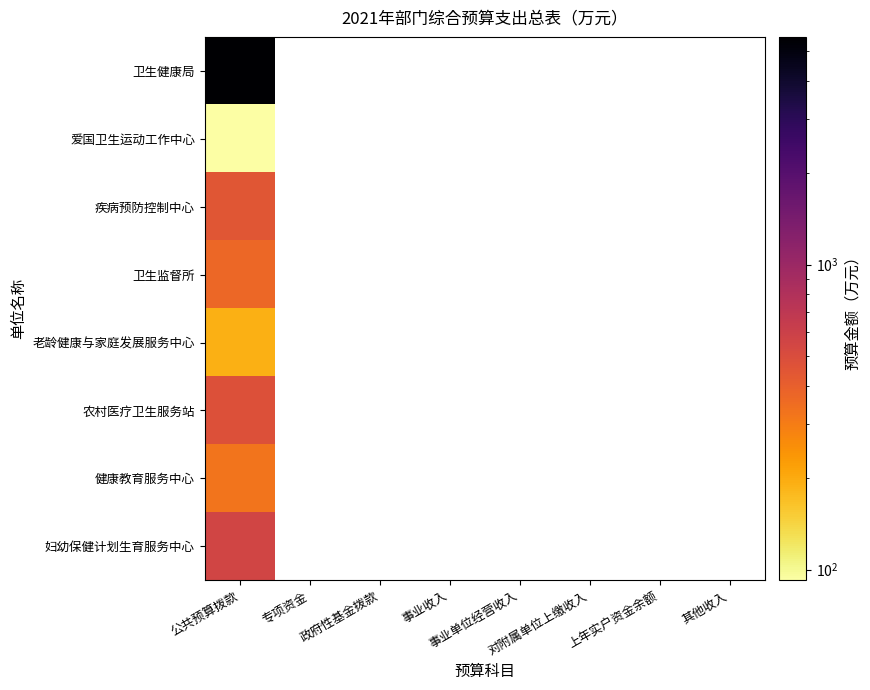

List the labels in order of 农村医疗卫生服务站 value, largest first.

公共预算拨款, 专项资金, 政府性基金拨款, 事业收入, 事业单位经营收入, 对附属单位上缴收入, 上年实户资金余额, 其他收入